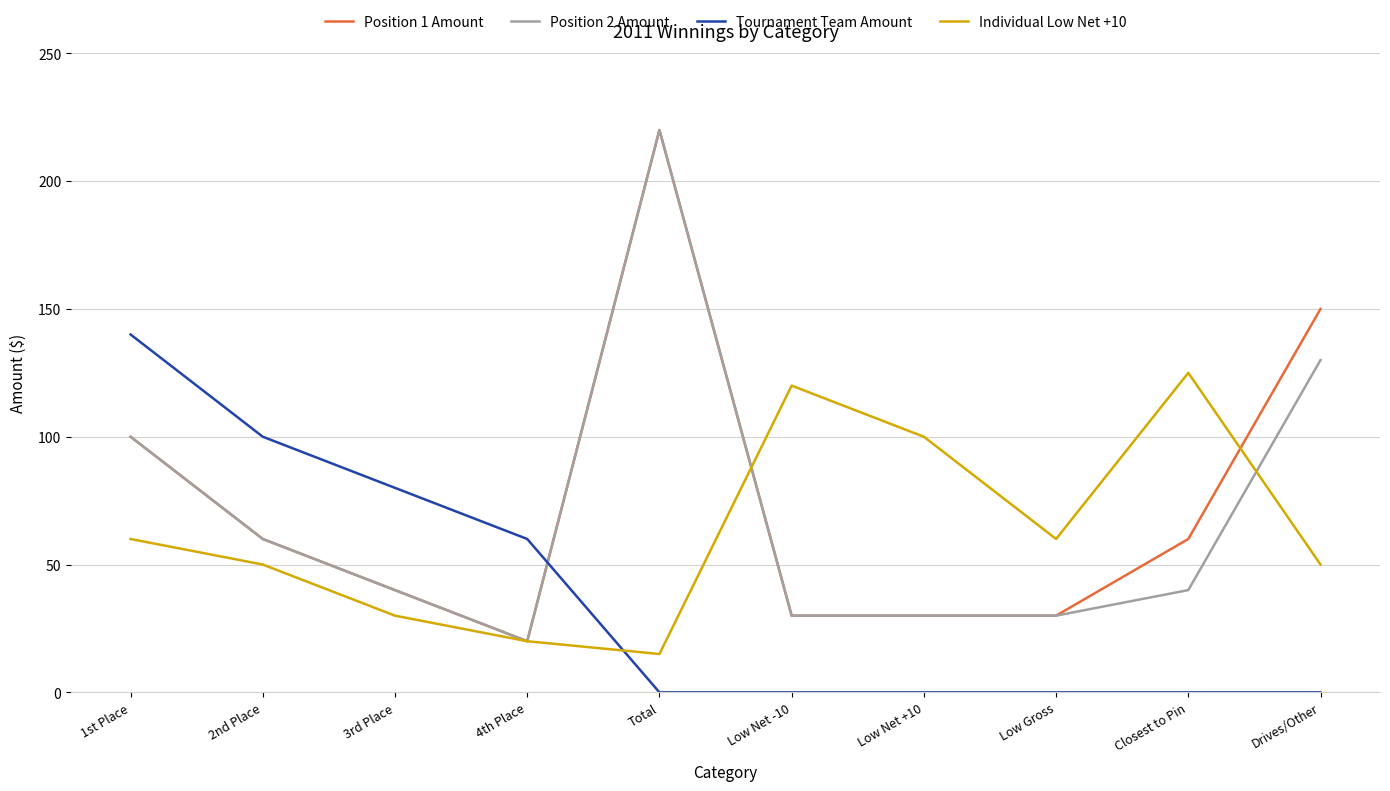

What is the greatest value displayed?

220